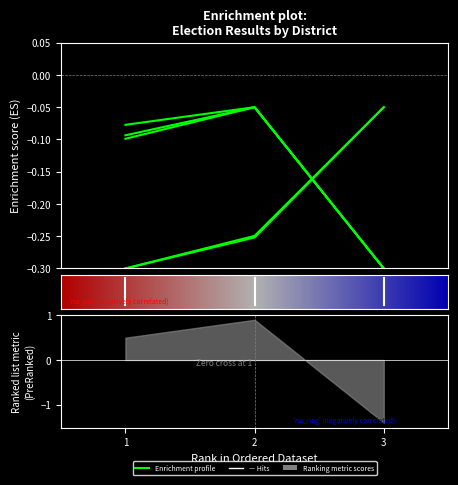

What is the lowest value of the A1 series?

-0.3